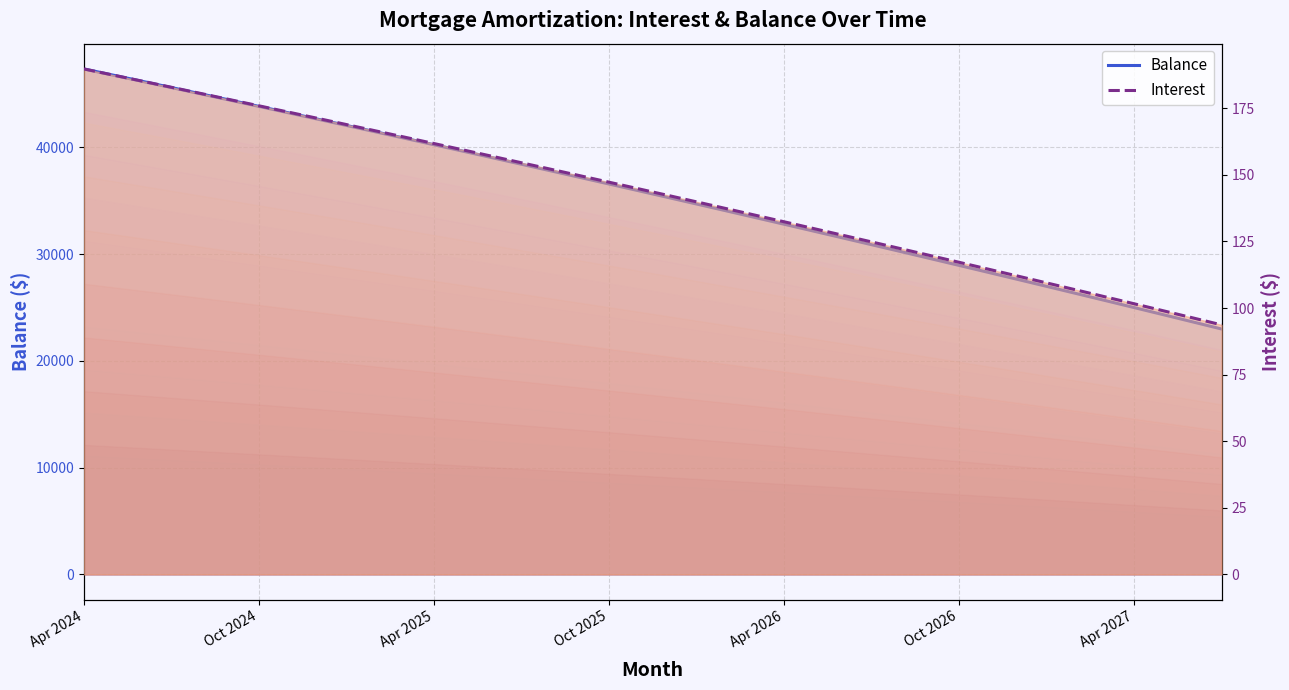

What is the value of the Interest point at the 31st from the left?

117.2